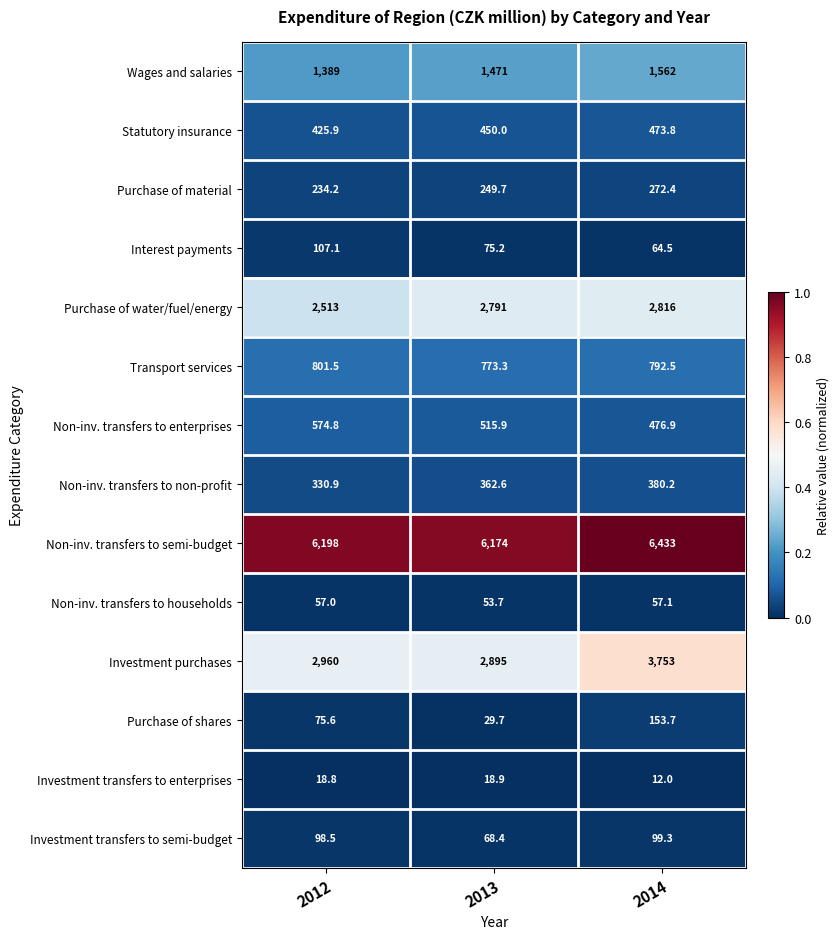

How many data points does each series have?

3